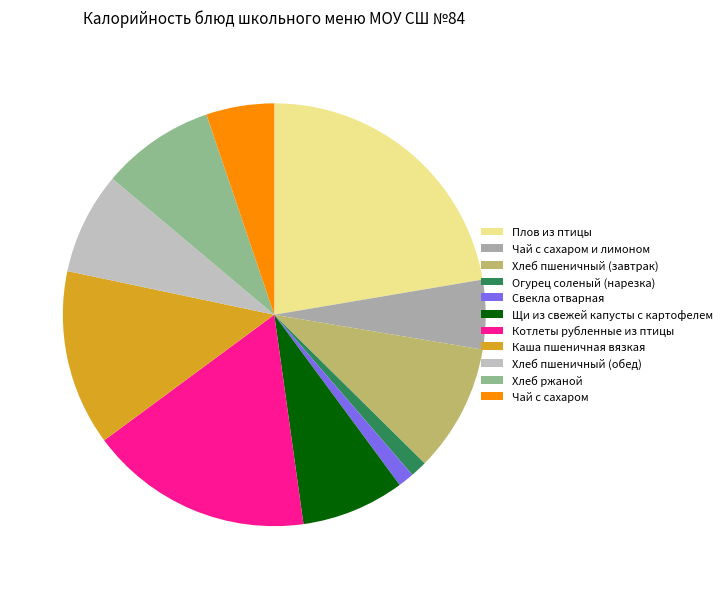

Approximately how many times larger is the value at Хлеб пшеничный (завтрак) compared to Чай с сахаром и лимоном?

1.8